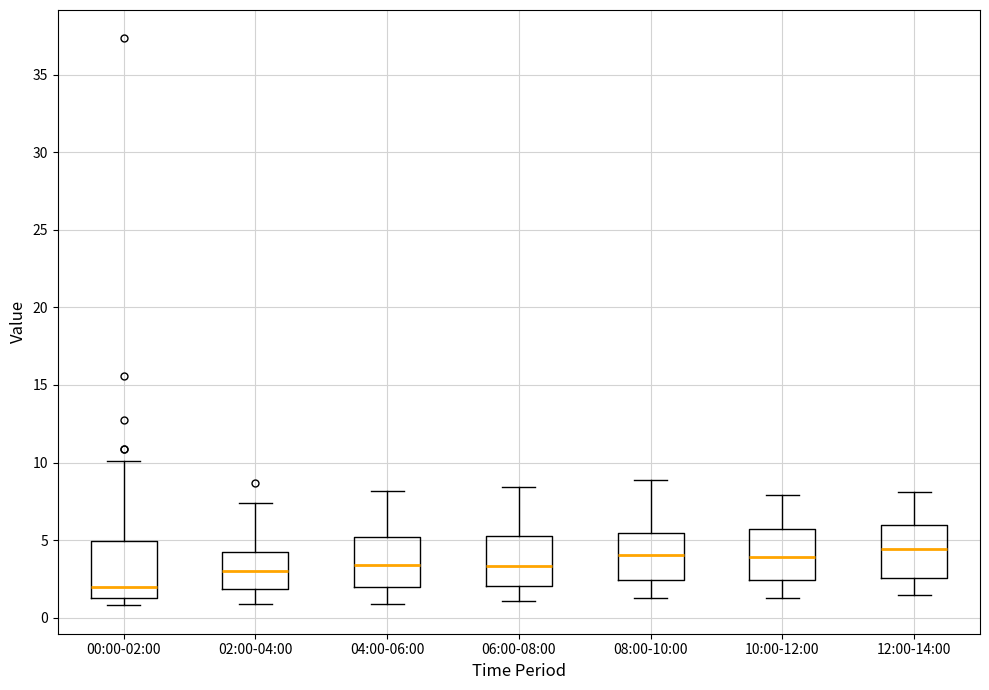

Reading left to right, transcribe this box plot: for each box, give where its median line is, the range the box spans, and where its two whiskers end, as read against the y-axis. The values are not printed on the chart, so give them approximately, as read against the axis.

00:00-02:00: median 2.0, box 1.5 to 5.0, whiskers 1.0 to 10.0
02:00-04:00: median 3.0, box 2.0 to 4.0, whiskers 1.0 to 7.5
04:00-06:00: median 3.5, box 2.0 to 5.0, whiskers 1.0 to 8.0
06:00-08:00: median 3.5, box 2.0 to 5.5, whiskers 1.0 to 8.5
08:00-10:00: median 4.0, box 2.5 to 5.5, whiskers 1.5 to 9.0
10:00-12:00: median 4.0, box 2.5 to 5.5, whiskers 1.5 to 8.0
12:00-14:00: median 4.5, box 2.5 to 6.0, whiskers 1.5 to 8.0